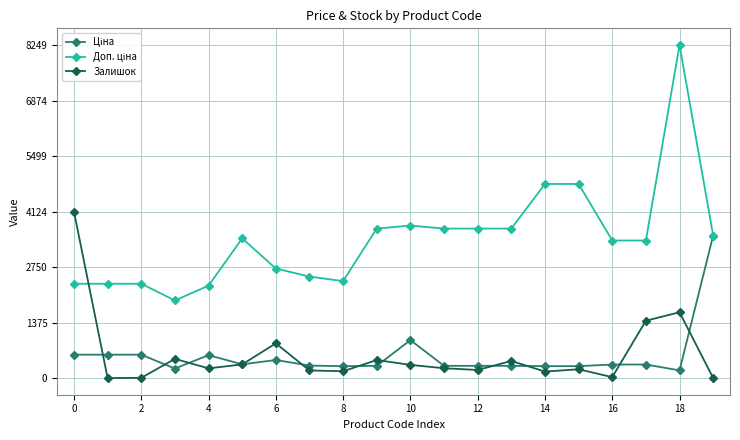

What is the highest value of the Залишок series?

4124.4